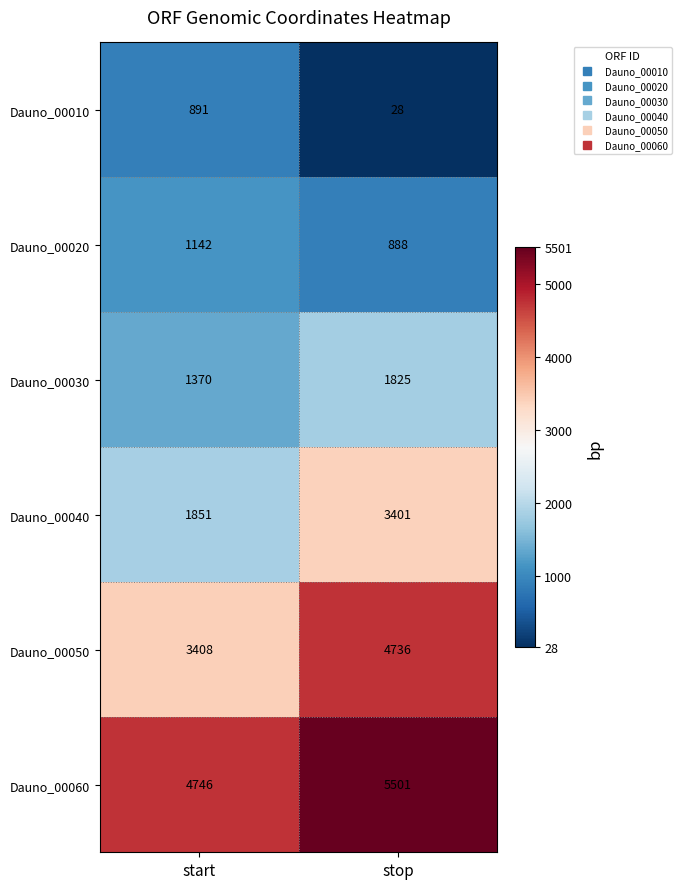

What is the average value of the Dauno_00060 series?

5124